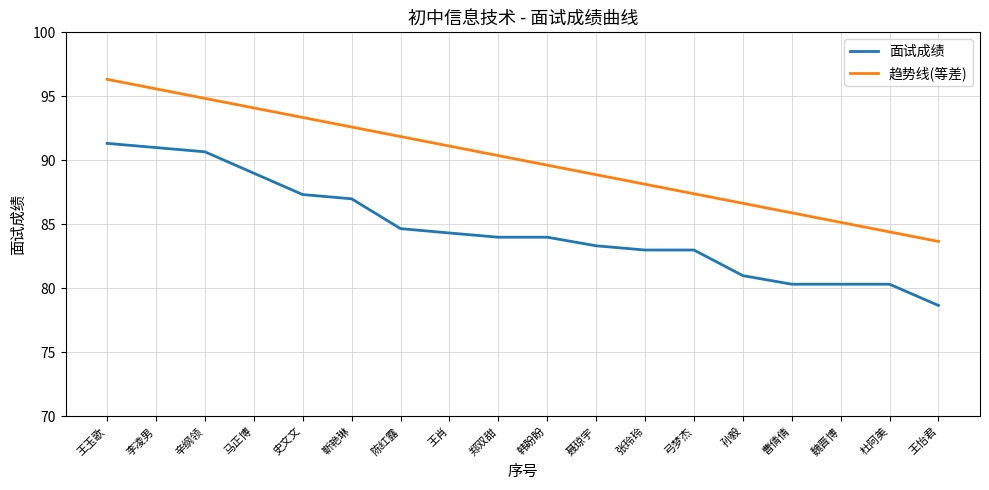

True or false: 面试成绩 and 趋势线(等差) intersect in this chart.

False